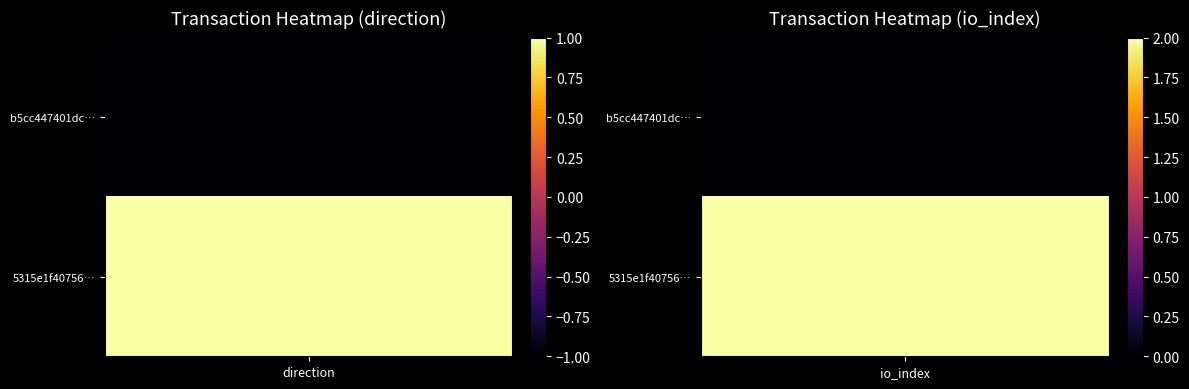

Count the 5315e1f40756de2765a254c8ccb13a07da3e69f values in the range 1 to 2.

2